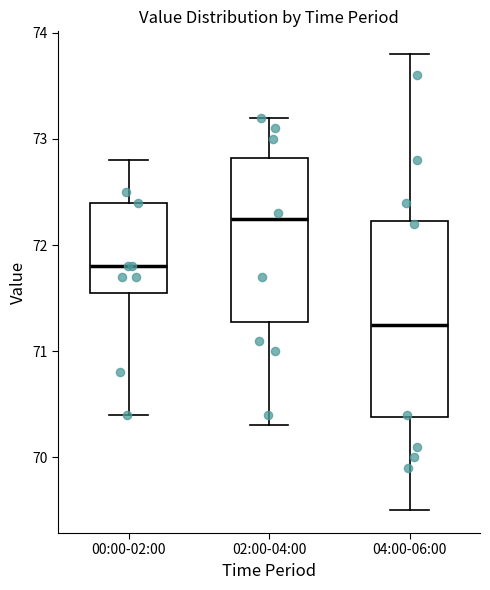

Comparing the boxes themselves (not the whiskers), which one is the tallest?

04:00-06:00